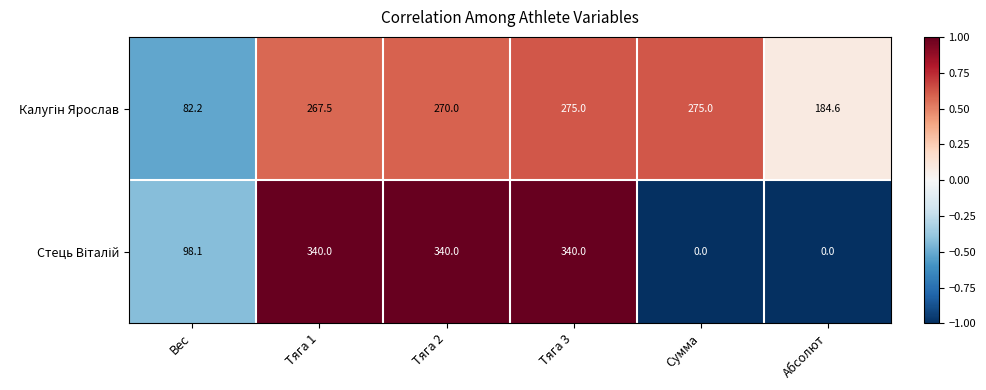

At which category is the sum across all series the highest?

Тяга 3